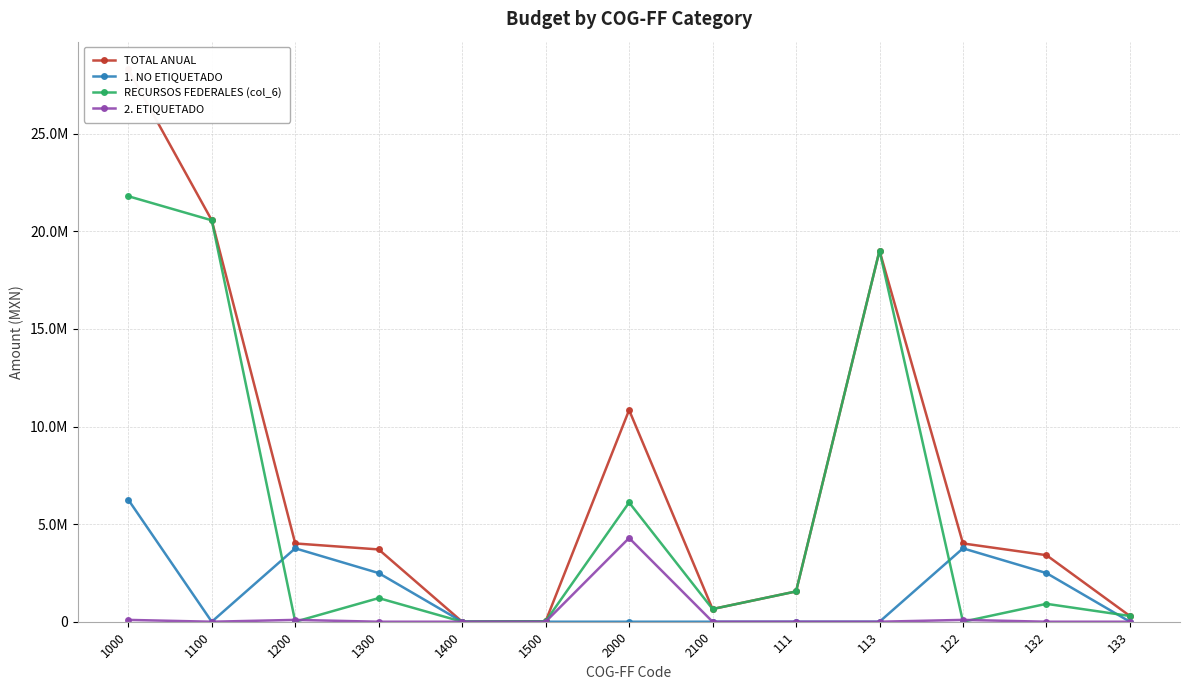

The RECURSOS FEDERALES (col_6) series shows 13478660 at 1000. True or false?

False